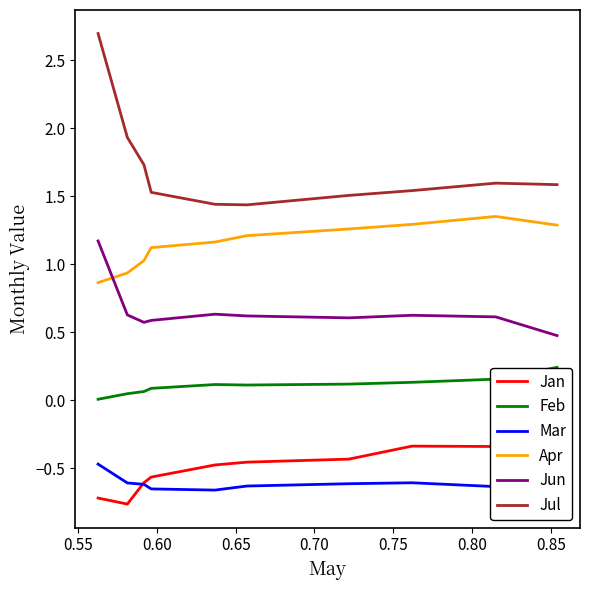

True or false: Apr and Feb intersect in this chart.

False